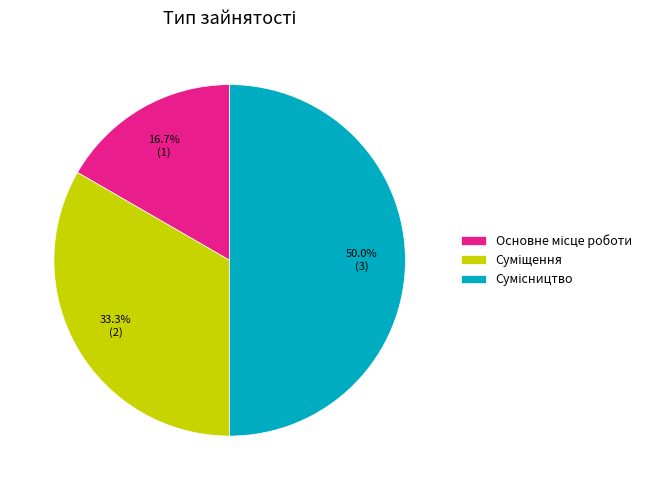

Is it true that Сумісництво is 50% of the pie?

True